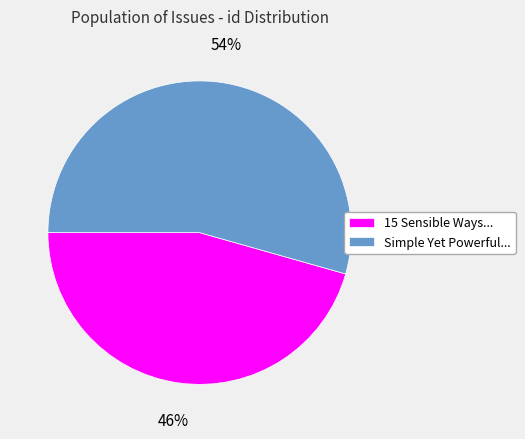

True or false: Simple Yet Powerful... accounts for 63% of the total.

False